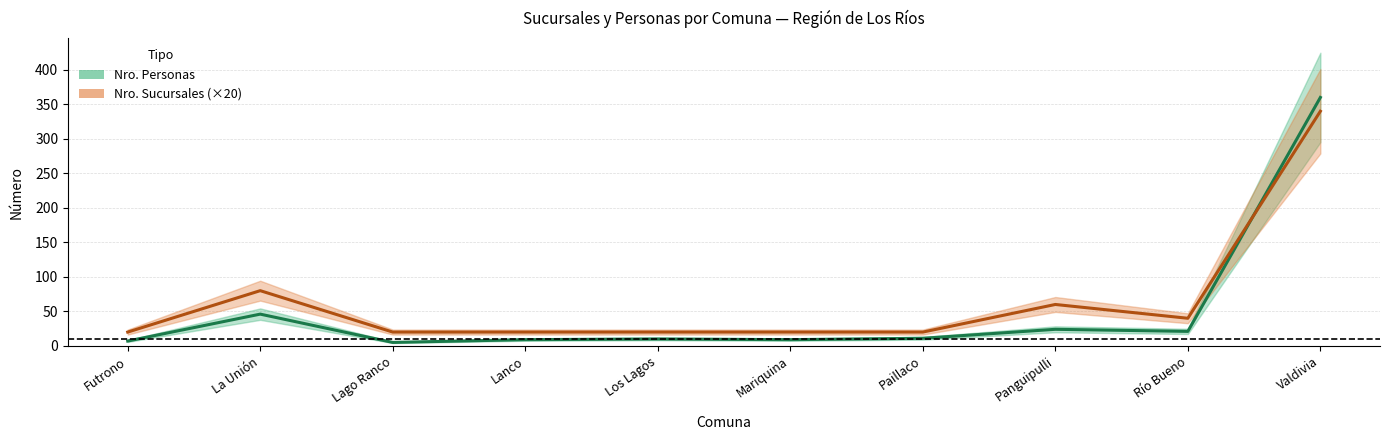

How many values in the Nro. Sucursales series exceed 20?

4